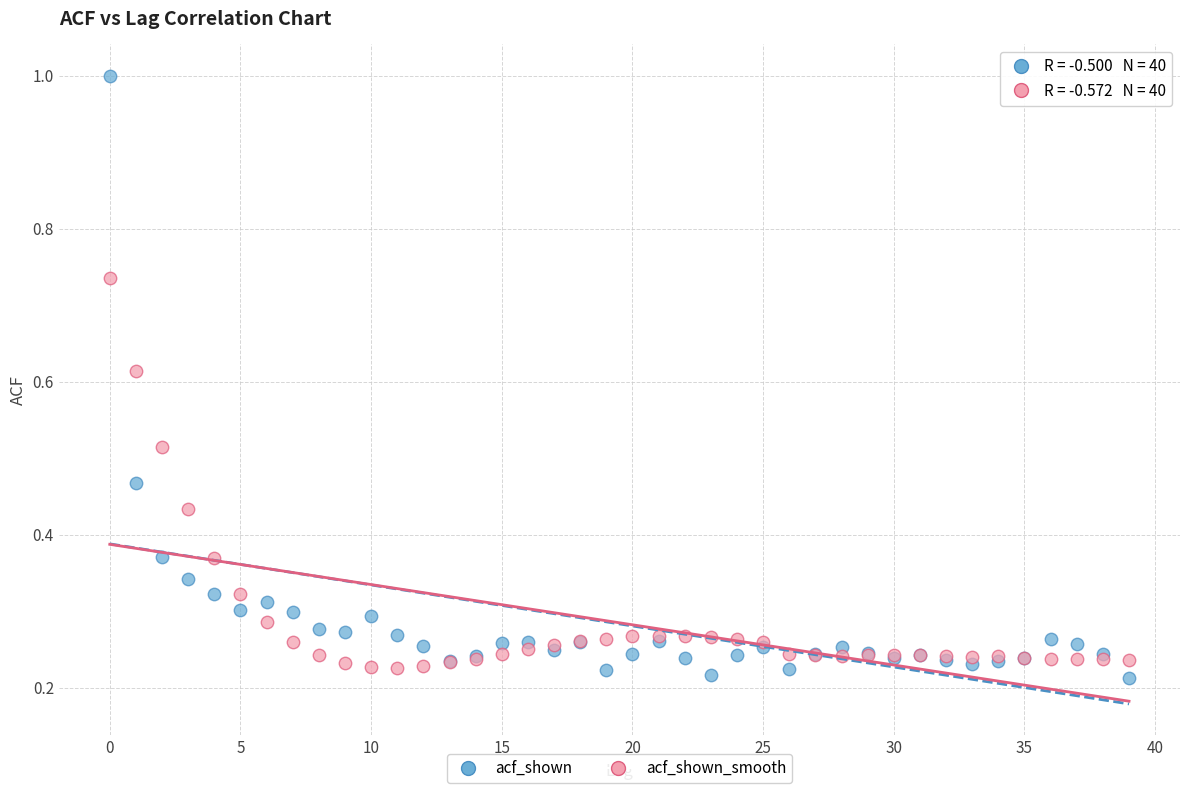

Which series contains the highest Y value?

acf_shown